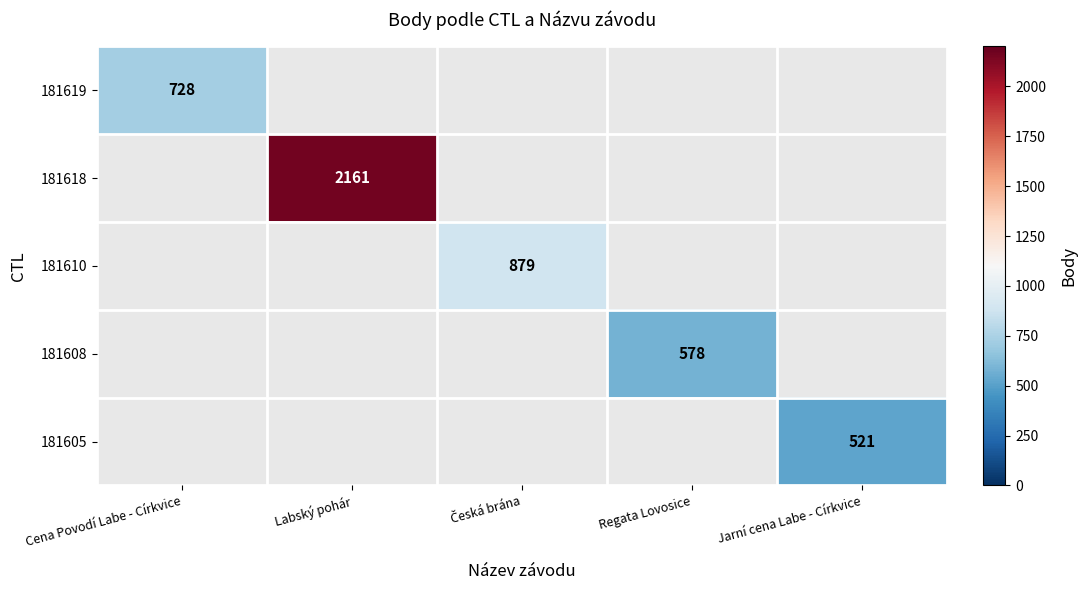

The value of 181608 at Regata Lovosice is 578. True or false?

True